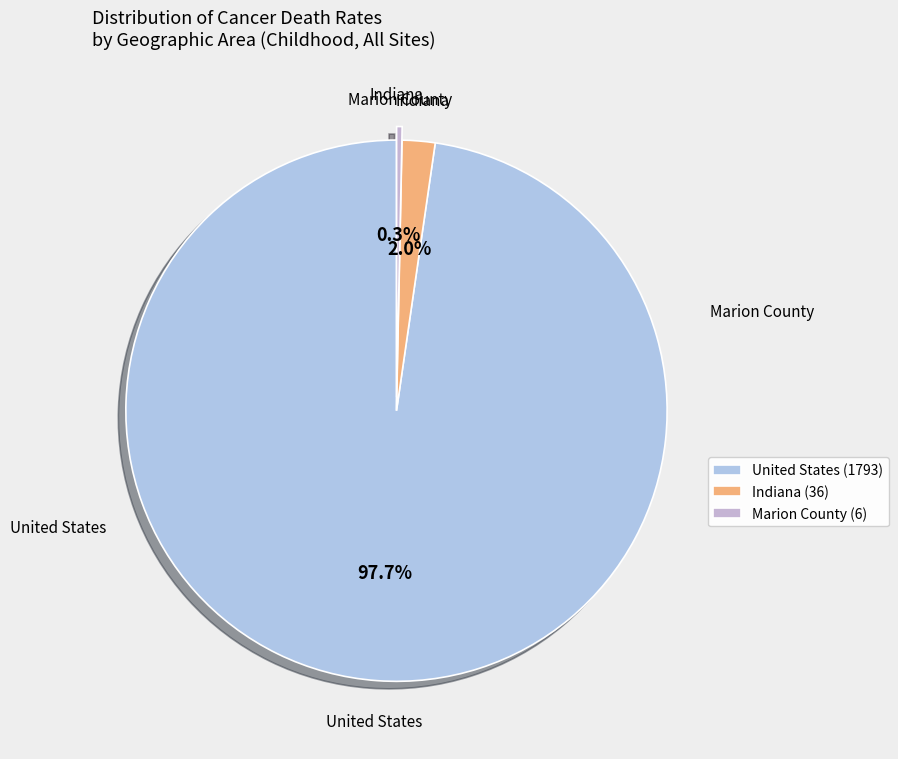

Combined, do Indiana and United States account for over 50%?

Yes